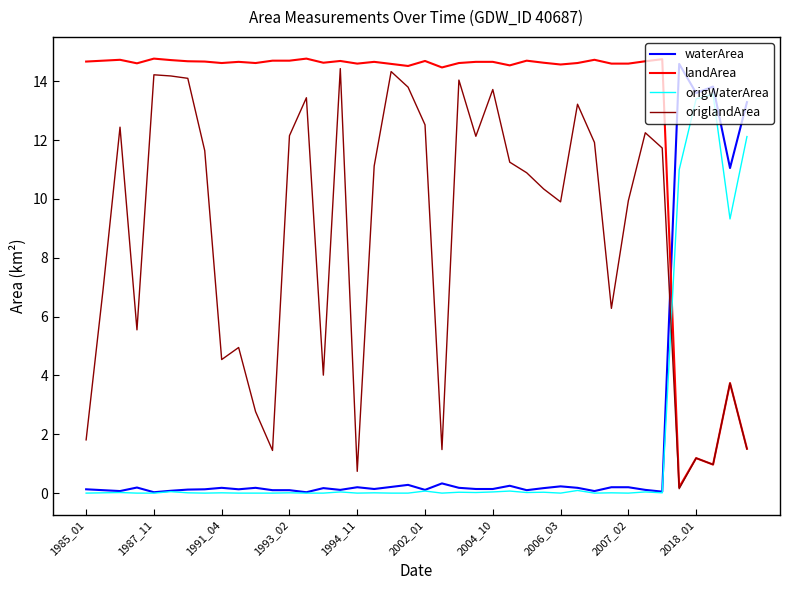

Which series has the largest total across all categories?

landArea